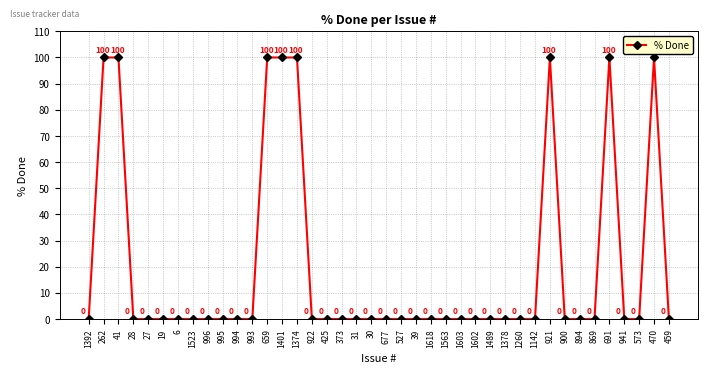

Which has a higher value, 659 or 894?

659